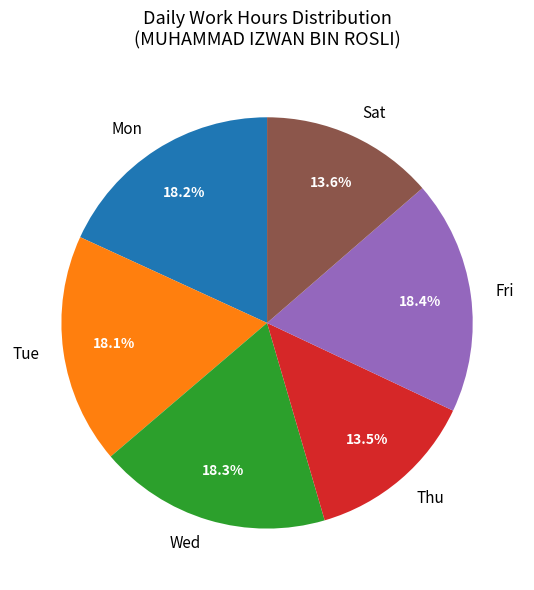

Combined, what portion of the pie is Mon and Sat?

31.8%